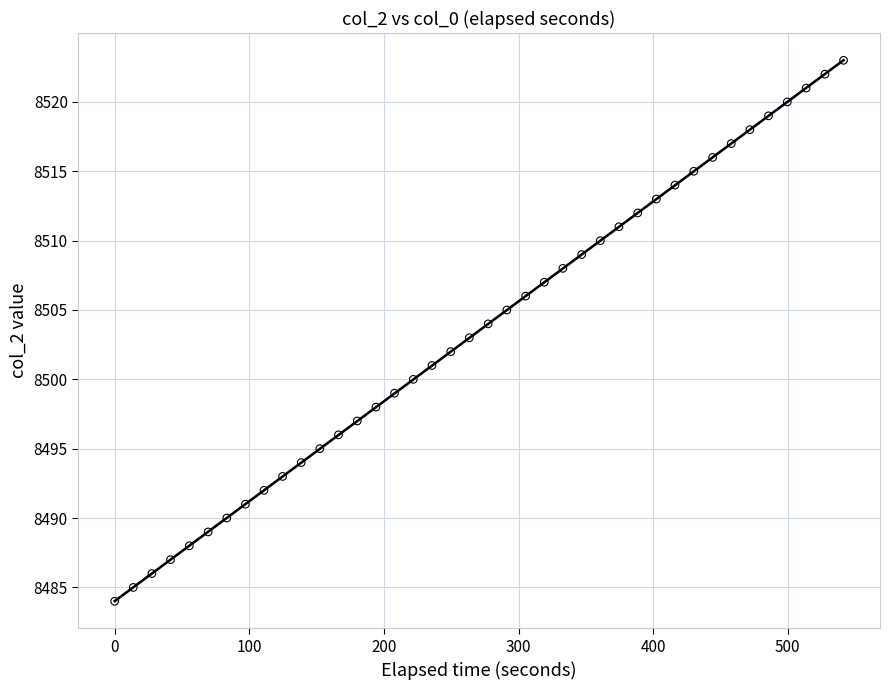

What is the range of Y values (max minus min)?

39